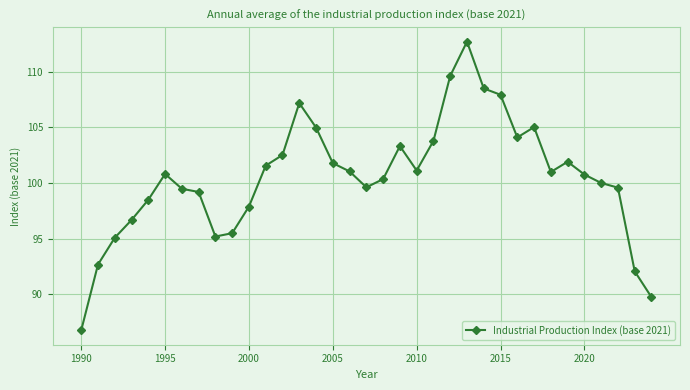

True or false: the data has more than 2 interior local peaks.

True